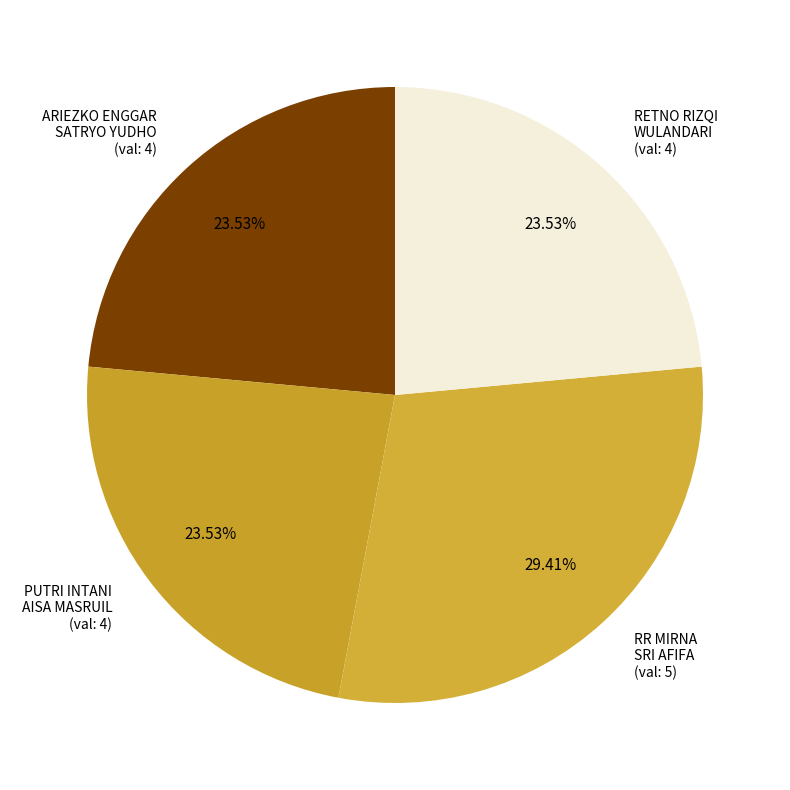

To the nearest percent, what is the difference between the RR MIRNA SRI AFIFA and ARIEZKO ENGGAR SATRYO YUDHO slice percentages?

6%